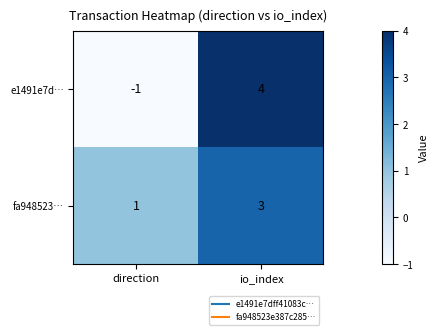

Reading left to right, what are all the values shown in this chart?

e1491e7d…: -1	4
fa948523…: 1	3